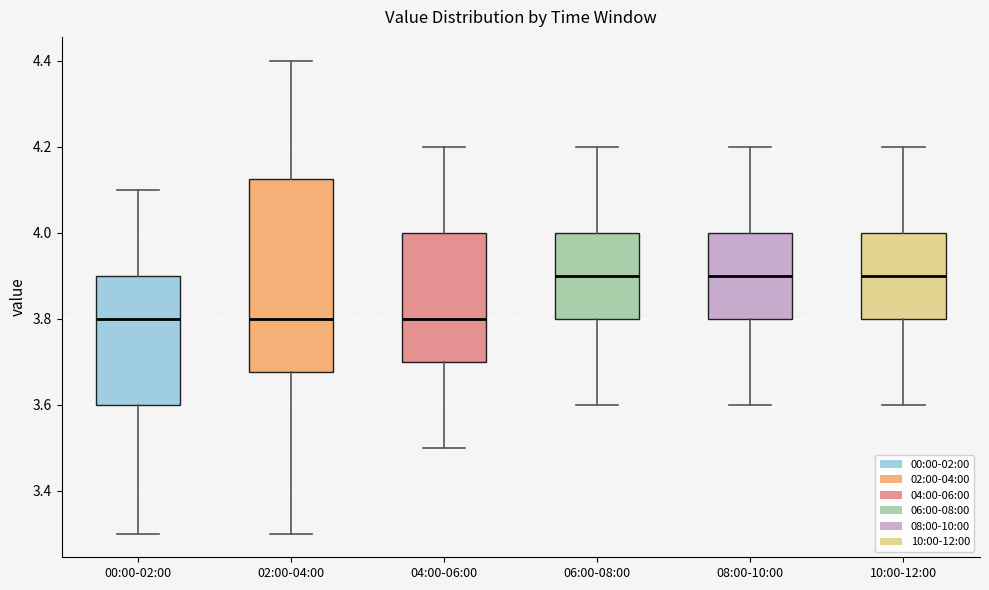

Reading left to right, transcribe this box plot: for each box, give where its median line is, the range the box spans, and where its two whiskers end, as read against the y-axis. The values are not printed on the chart, so give them approximately, as read against the axis.

00:00-02:00: median 3.80, box 3.60 to 3.90, whiskers 3.30 to 4.10
02:00-04:00: median 3.80, box 3.68 to 4.12, whiskers 3.30 to 4.40
04:00-06:00: median 3.80, box 3.70 to 4.00, whiskers 3.50 to 4.20
06:00-08:00: median 3.90, box 3.80 to 4.00, whiskers 3.60 to 4.20
08:00-10:00: median 3.90, box 3.80 to 4.00, whiskers 3.60 to 4.20
10:00-12:00: median 3.90, box 3.80 to 4.00, whiskers 3.60 to 4.20